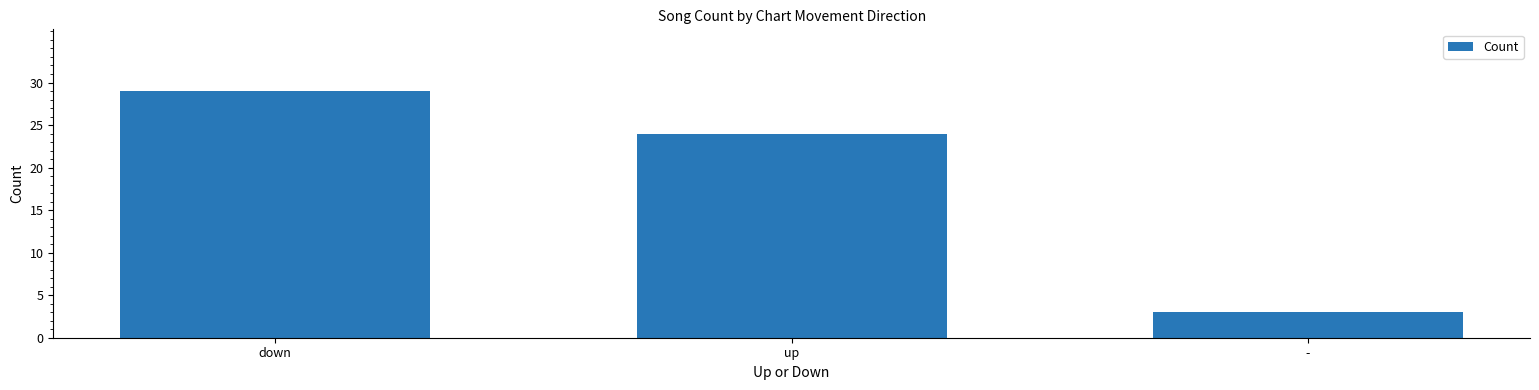

Reading left to right, extract all data points from this chart.

29	24	3